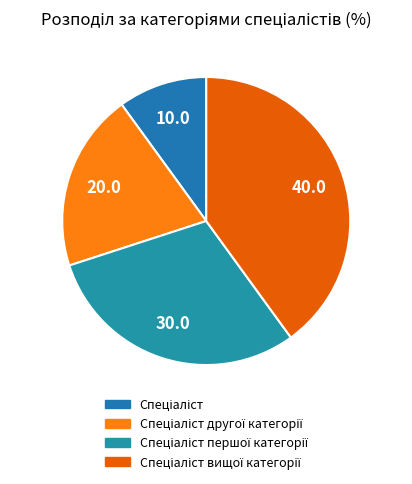

To the nearest percent, what percentage of the pie is Спеціаліст вищої категорії?

40%